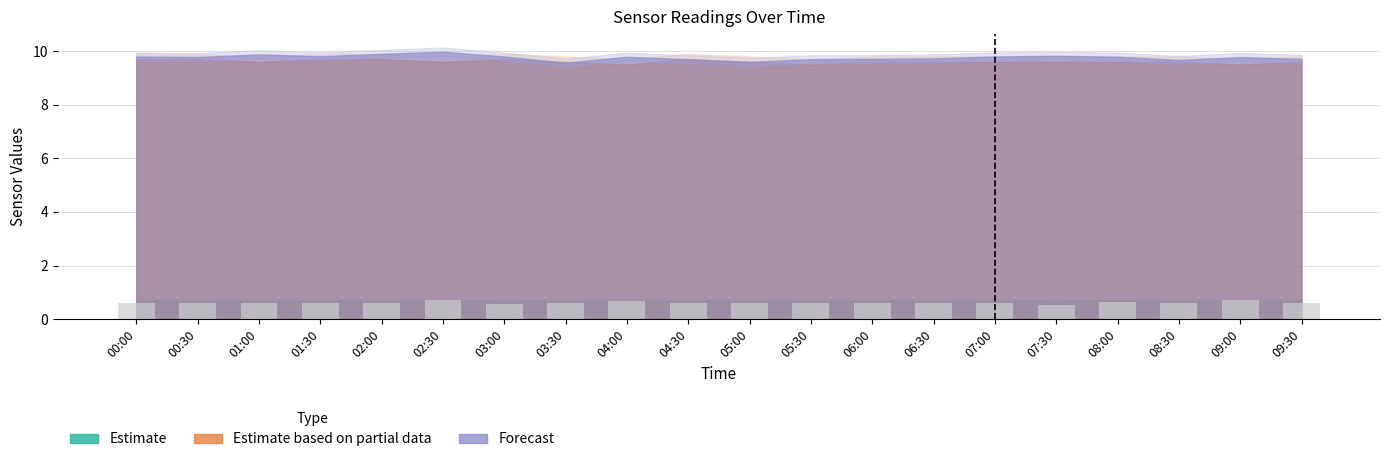

What is the difference between the second highest and minimum values?

0.2